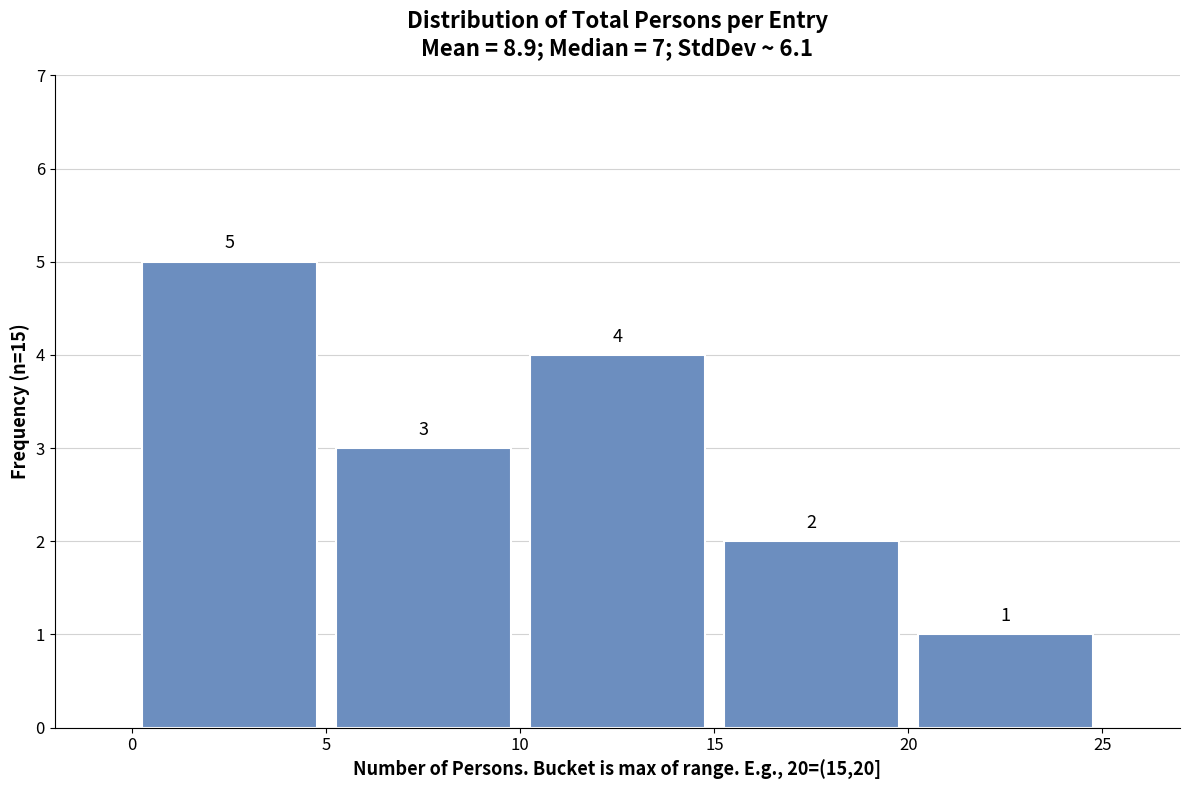

Reading left to right, list every bar in this chart as the range it spans on the x-axis followed by its height.

0 to 5: 5
5 to 10: 3
10 to 15: 4
15 to 20: 2
20 to 25: 1